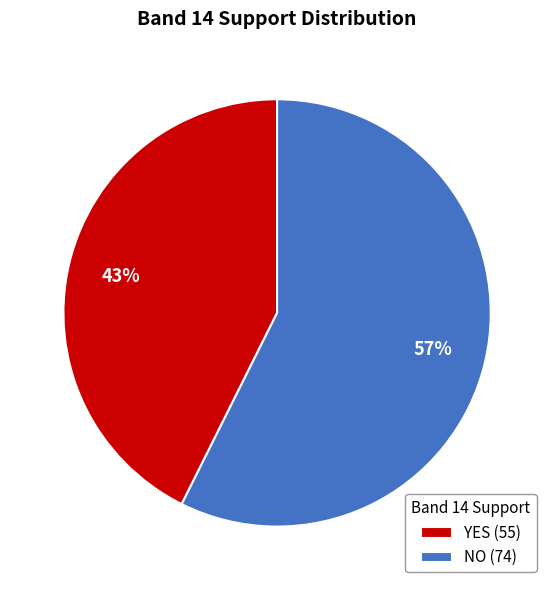

Which category has the biggest portion of the pie?

NO